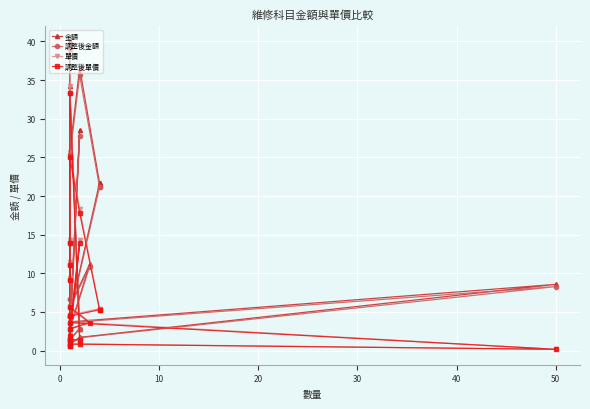

True or false: 金額 and 單價 cross at least once.

False